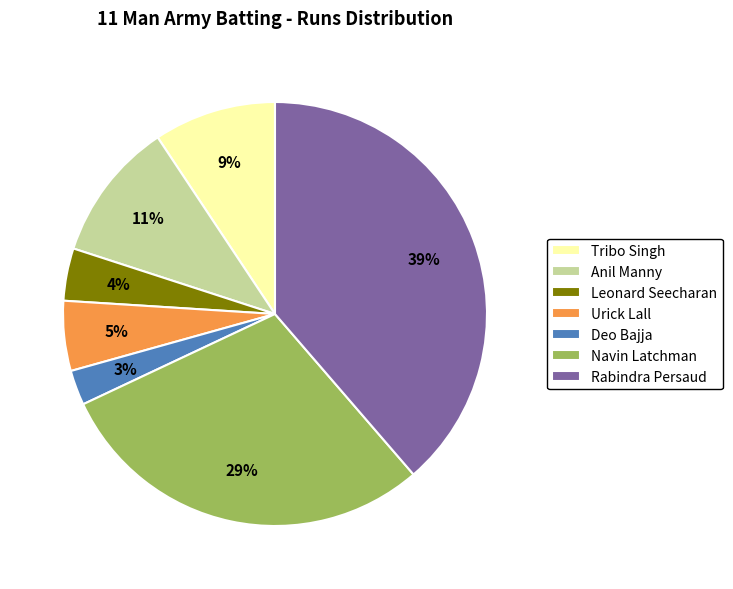

How many segments does this pie chart have?

7